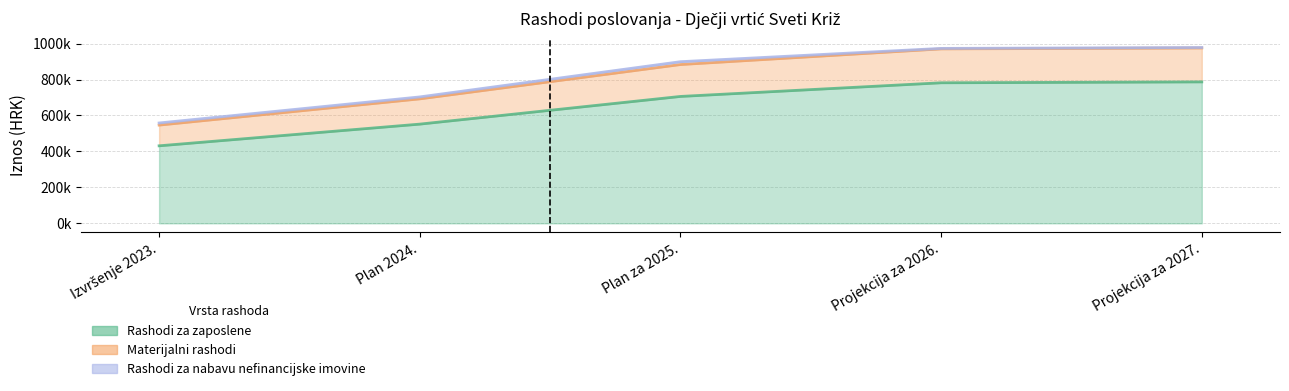

List the labels in order of Materijalni rashodi value, largest first.

Projekcija za 2027., Projekcija za 2026., Plan za 2025., Plan 2024., Izvršenje 2023.